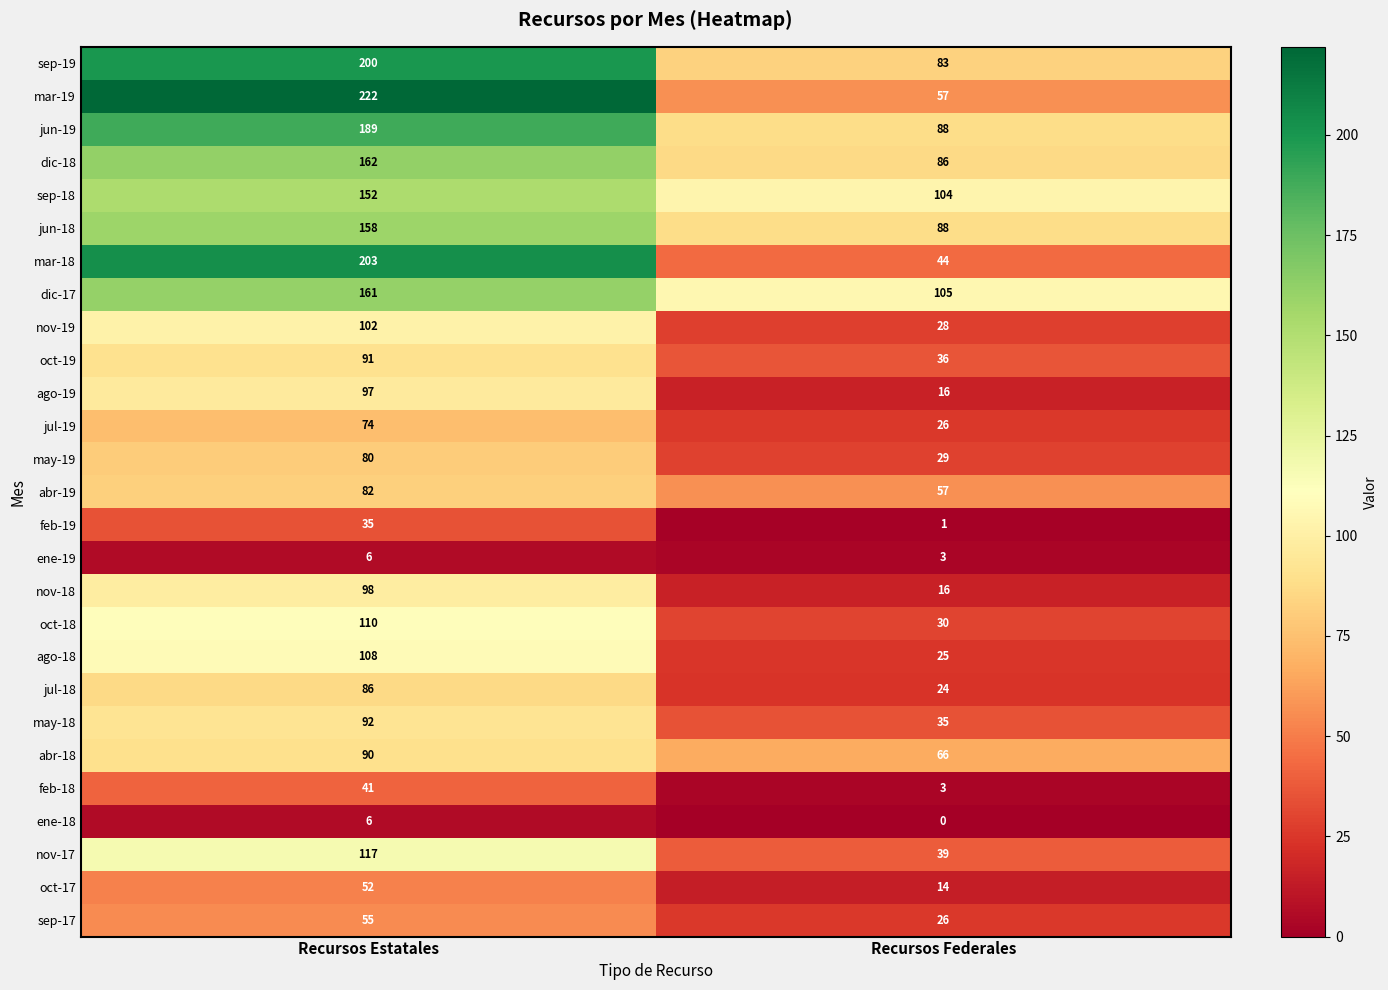

What is the maximum value for oct-19?

91